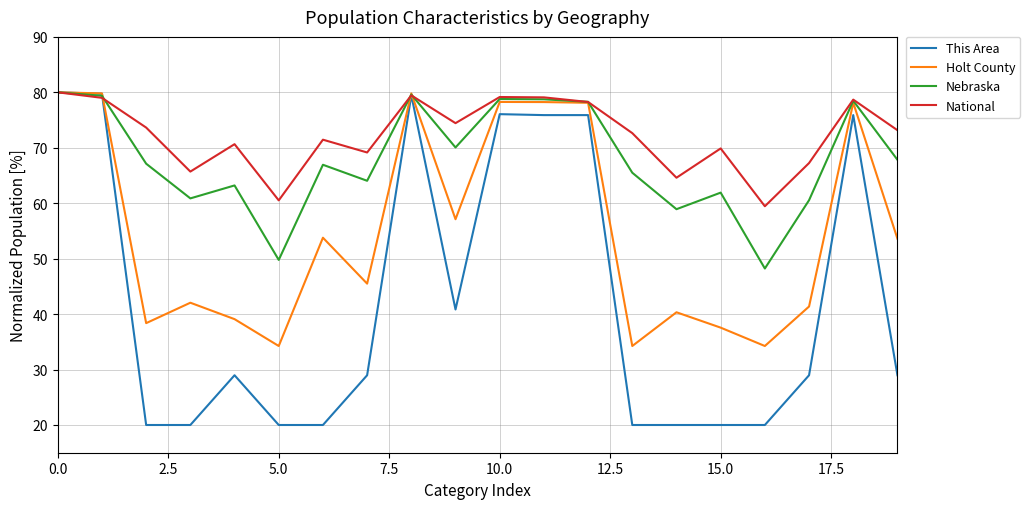

Which series has the largest range (max minus min)?

This Area